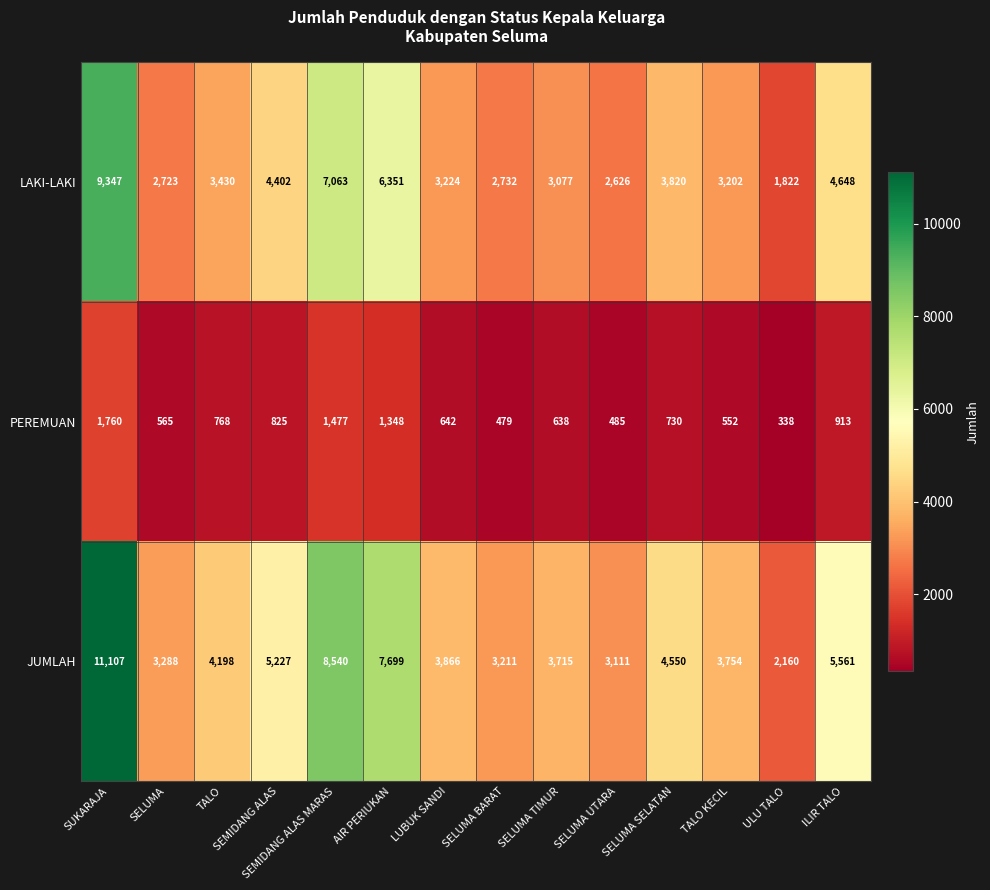

True or false: PEREMUAN has a value of 485 at SELUMA UTARA.

True